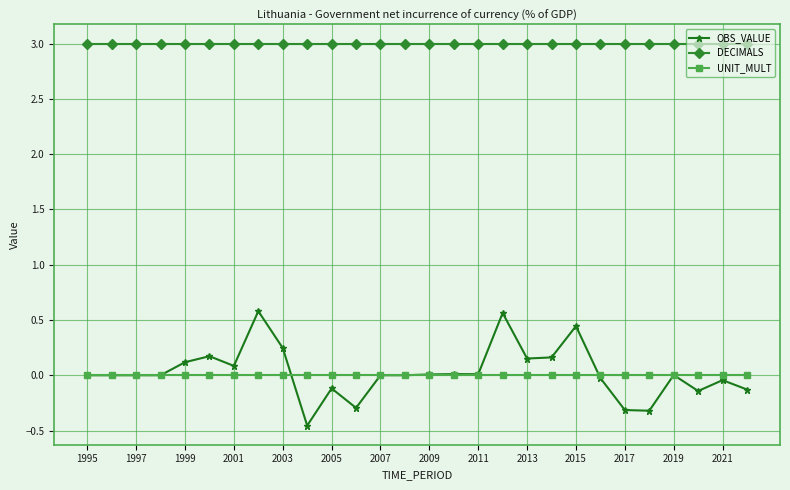

True or false: DECIMALS and OBS_VALUE intersect in this chart.

False